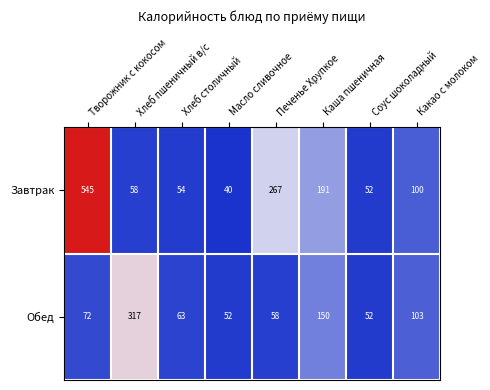

At how many categories does at least one series exceed 343?

1